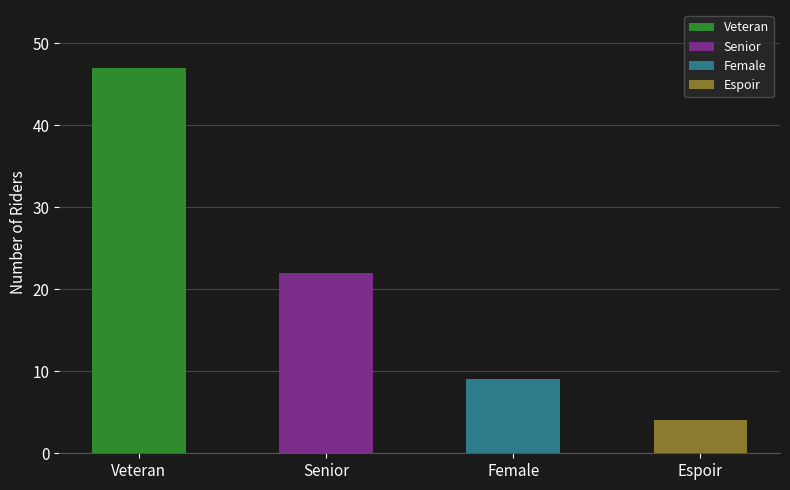

Which has a higher value, Espoir or Female?

Female